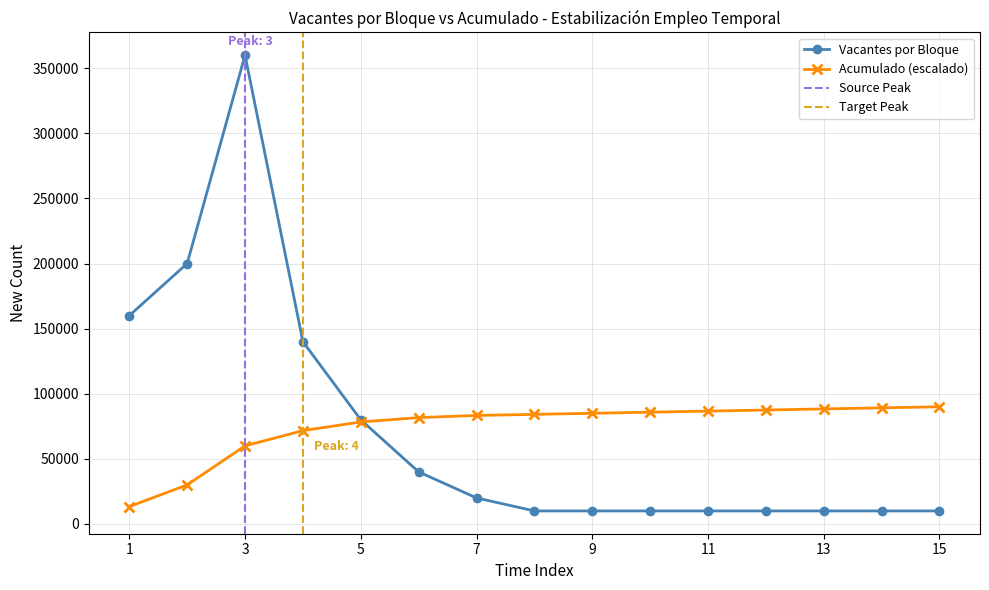

True or false: Acumulado and Vacantes por Bloque intersect in this chart.

True